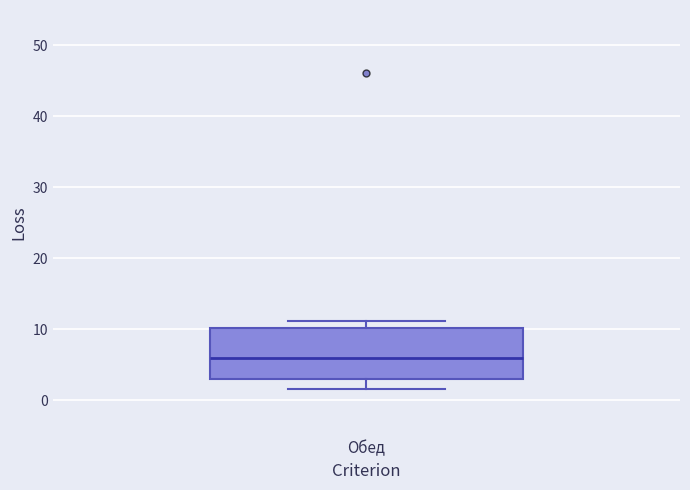

Read this box plot against the y-axis: the position of the median line, the range covered by the box, and the ends of both whiskers. The values are not printed on the chart, so give them approximately, as read against the axis.

median 6, box 3 to 10, whiskers 2 to 11